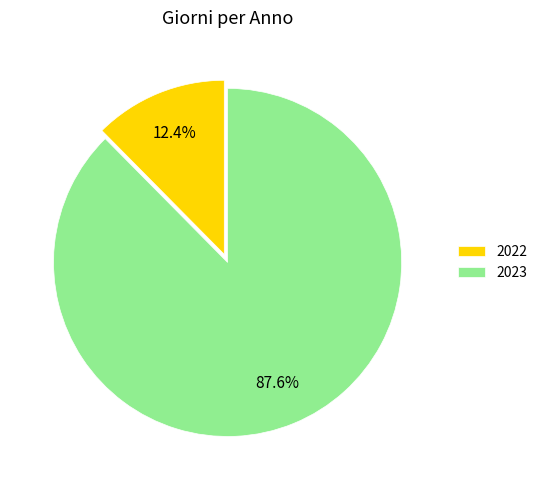

Between 2022 and 2023, which is larger?

2023